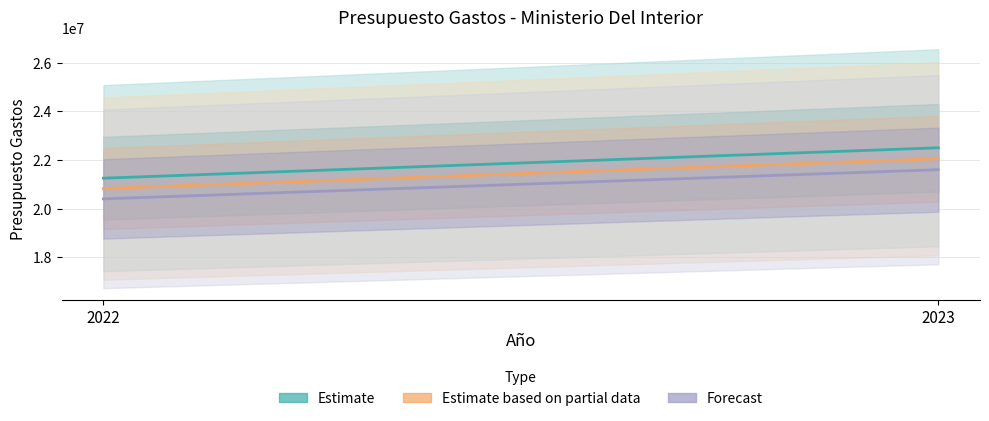

What is the sum of all Estimate values?

43750000